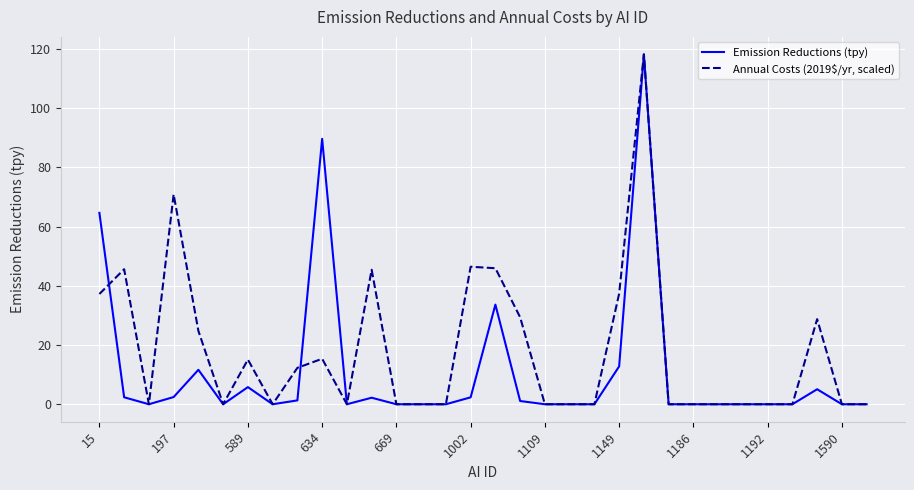

List the series in order of their overall mean, highest first.

Annual Costs (2019$/yr, scaled), Emission Reductions (tpy)